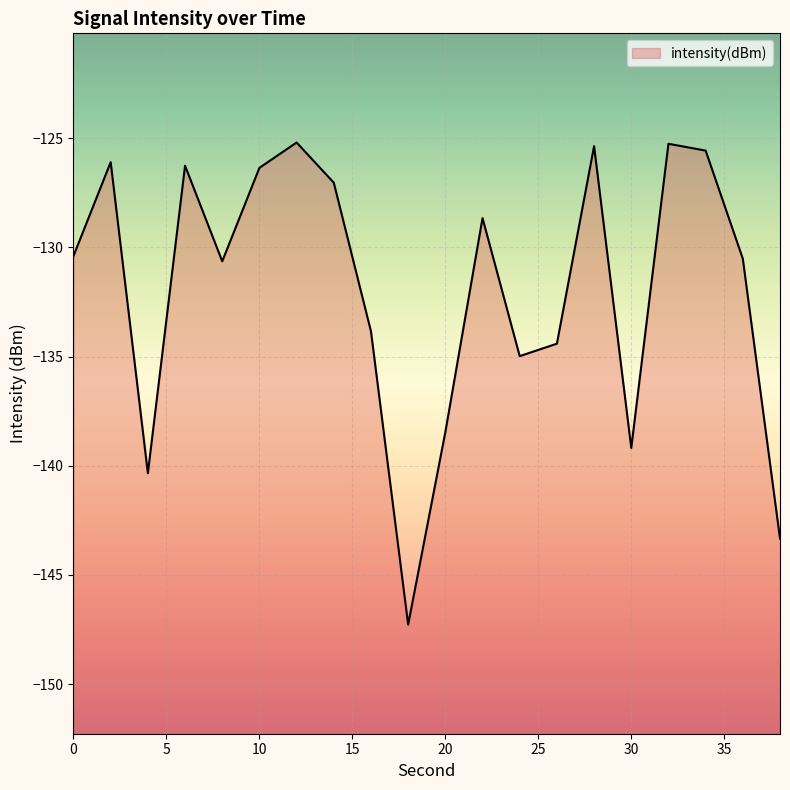

What is the value of the 13th point from the left?

-135.0